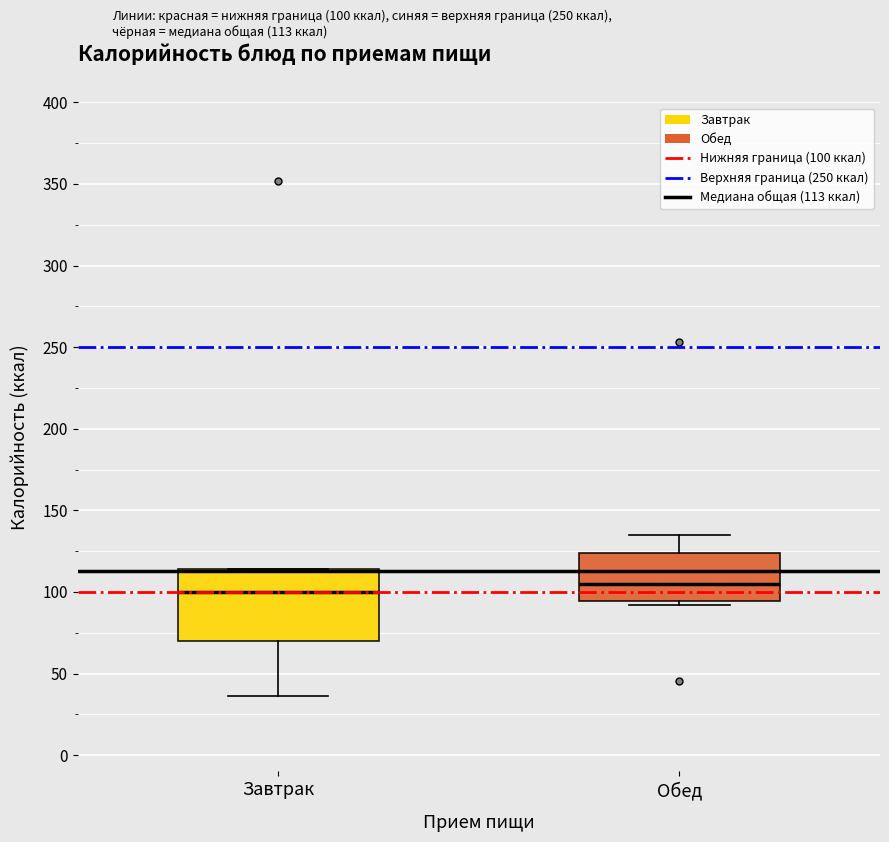

Reading left to right, transcribe this box plot: for each box, give where its median line is, the range the box spans, and where its two whiskers end, as read against the y-axis. The values are not printed on the chart, so give them approximately, as read against the axis.

Завтрак: median 100, box 70 to 115, whiskers 35 to 115
Обед: median 105, box 95 to 125, whiskers 90 to 135